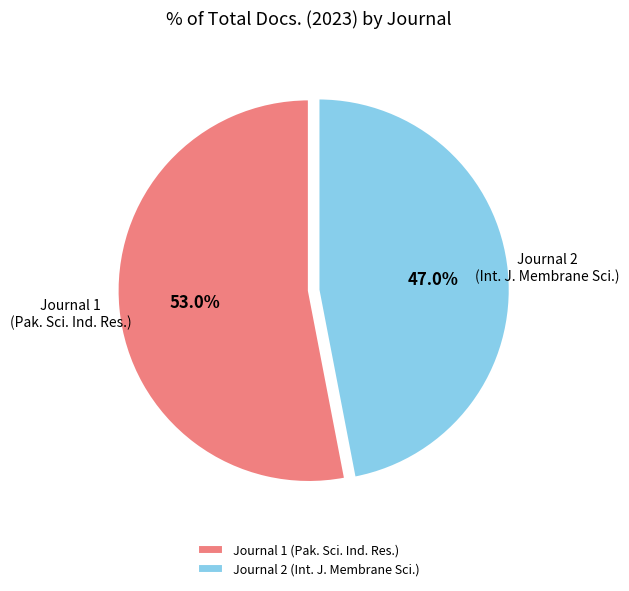

What portion of the pie excludes Journal 2 (Int. J. Membrane Sci.)?

53.0%